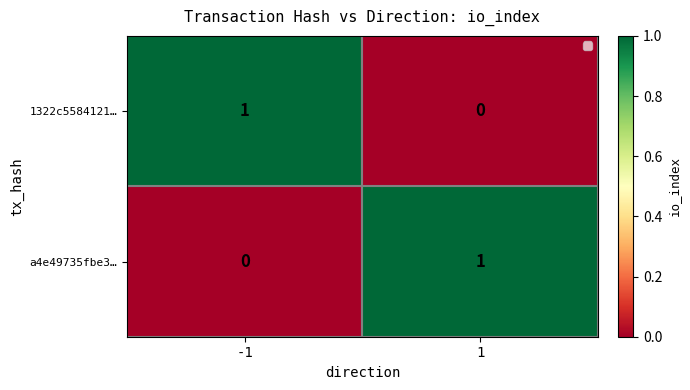

How many positive values does the 1322c5584121… series have?

1